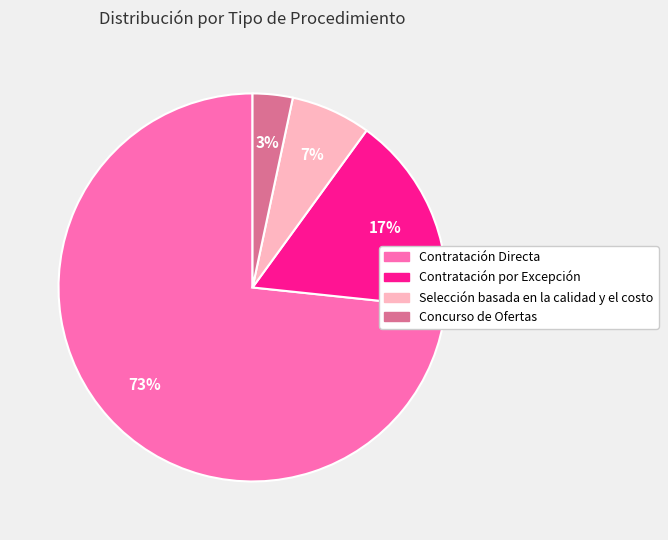

To the nearest percent, what is the average slice percentage?

25%